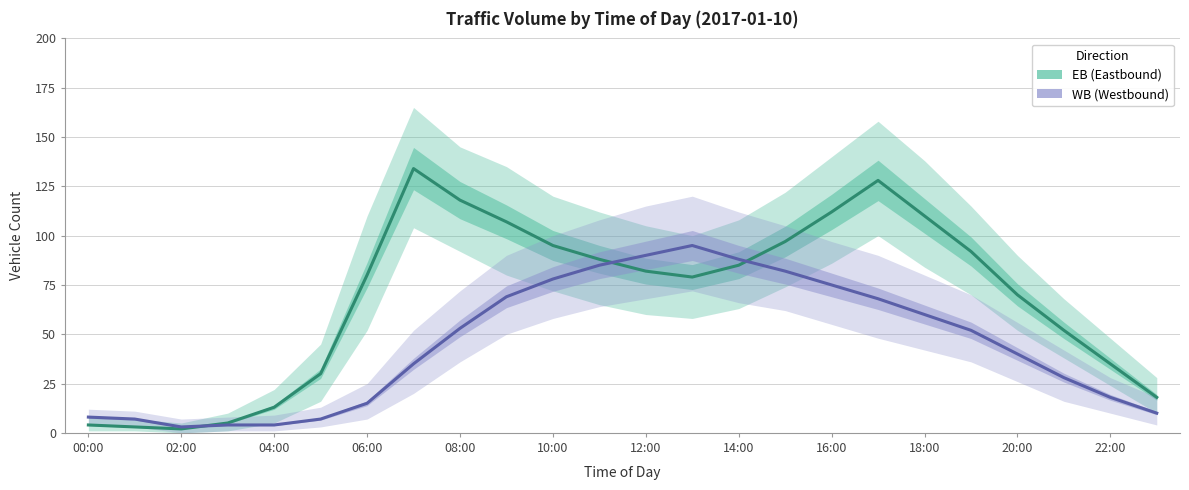

At which category does WB reach its first local peak?

13